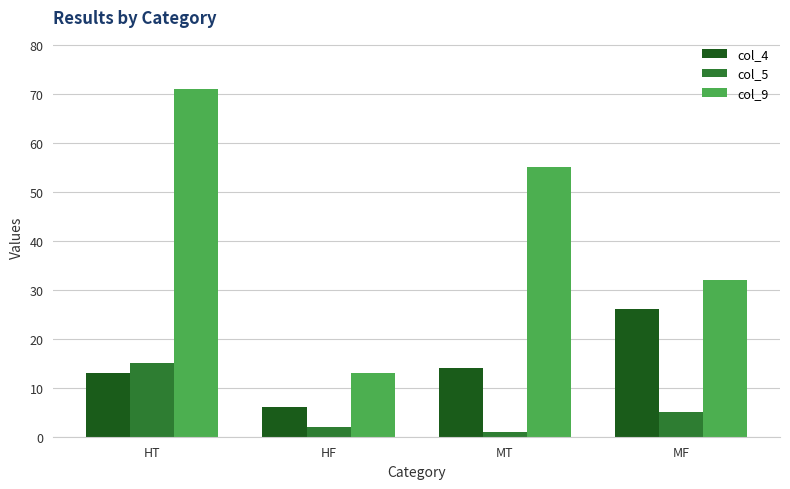

What is the difference between the maximum and minimum values in the col_9 series?

58